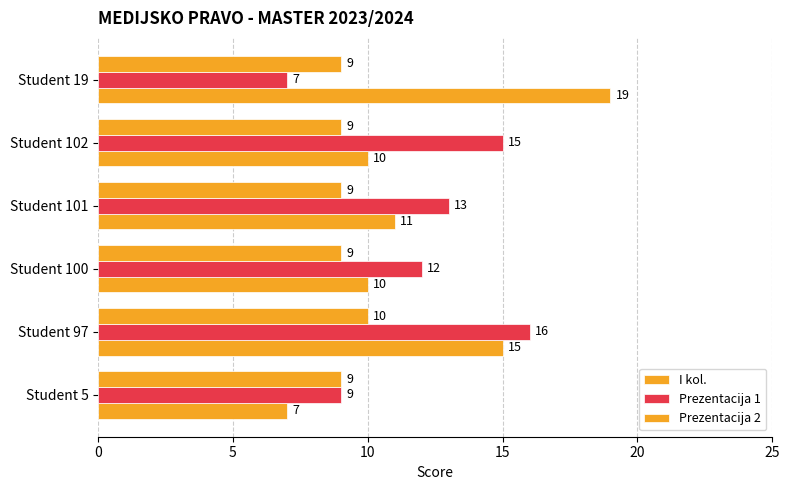

Count the number of categories in the chart.

6